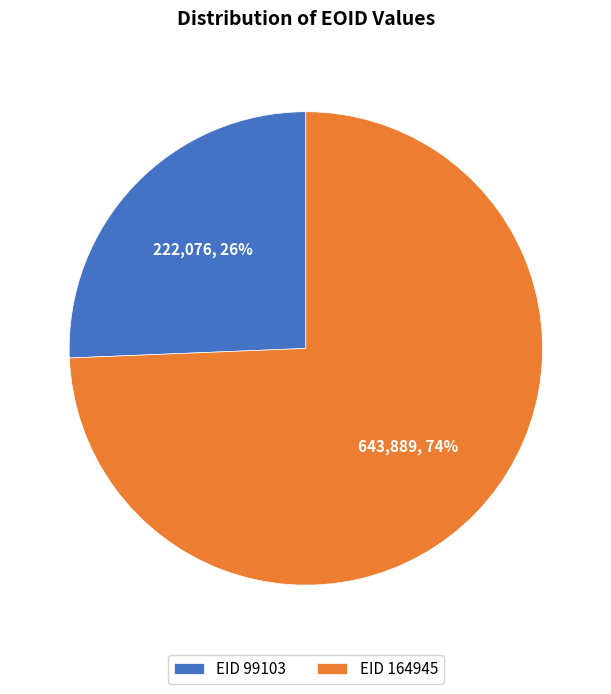

True or false: EID 99103 accounts for 26% of the total.

True